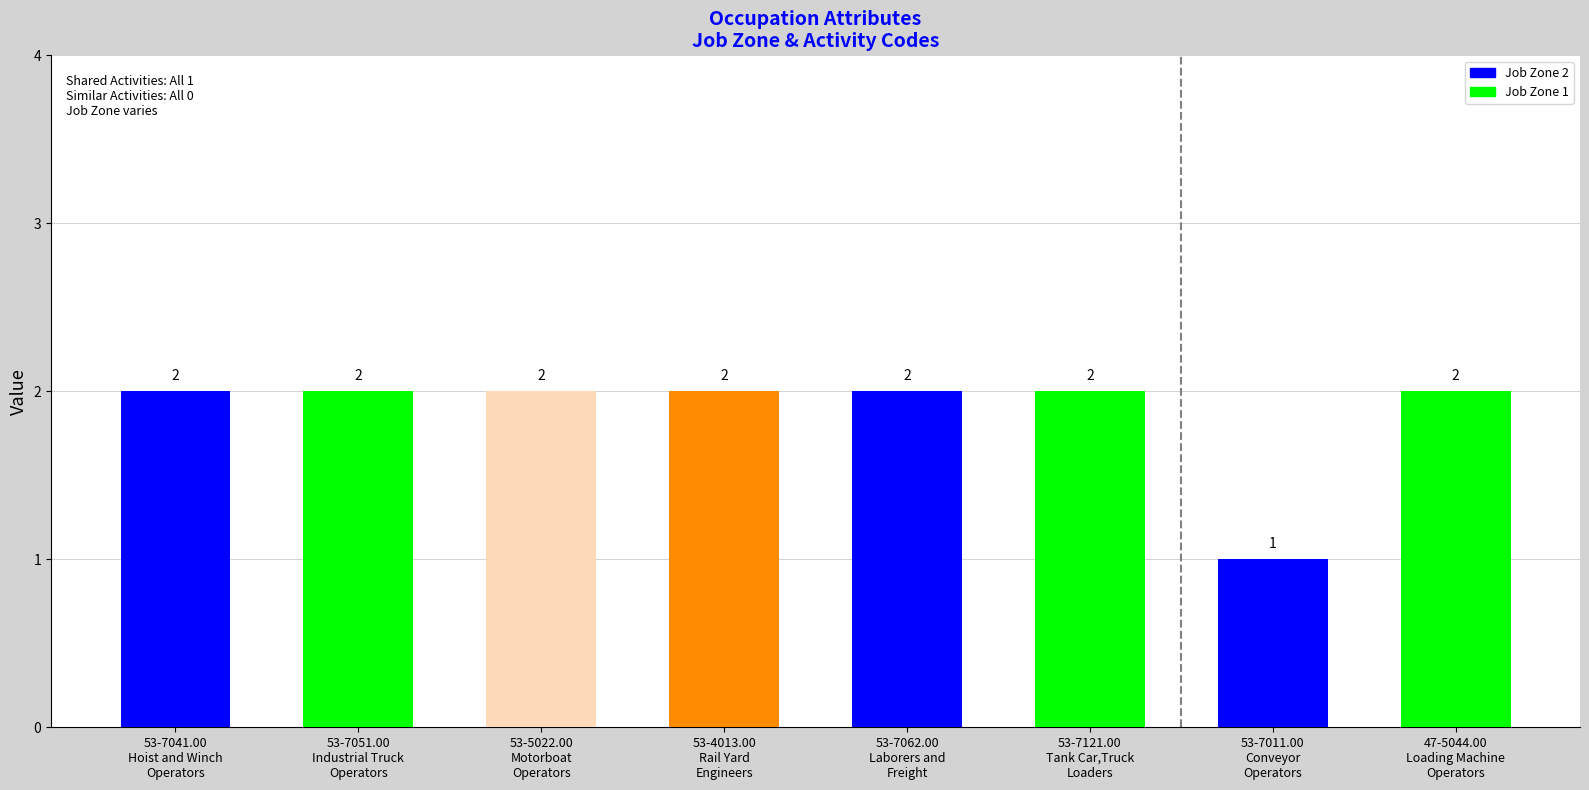

How many values are between 2 and 3?

7